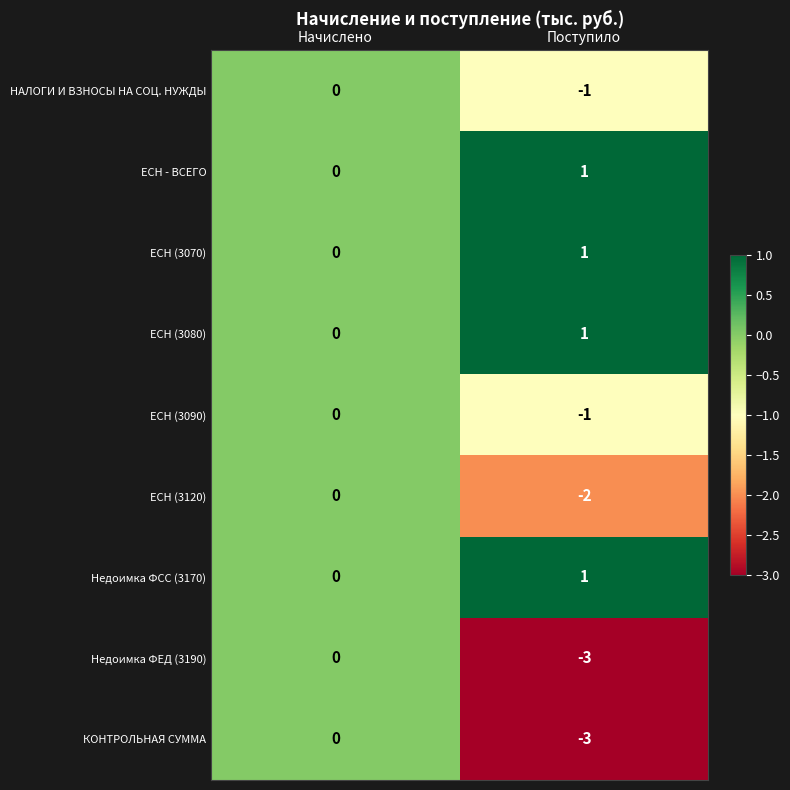

Reading right to left, what are all the values shown in this chart?

НАЛОГИ И ВЗНОСЫ НА СОЦ. НУЖДЫ: -1	0
ЕСН - ВСЕГО: 1	0
ЕСН (3070): 1	0
ЕСН (3080): 1	0
ЕСН (3090): -1	0
ЕСН (3120): -2	0
Недоимка ФСС (3170): 1	0
Недоимка ФЕД (3190): -3	0
КОНТРОЛЬНАЯ СУММА: -3	0